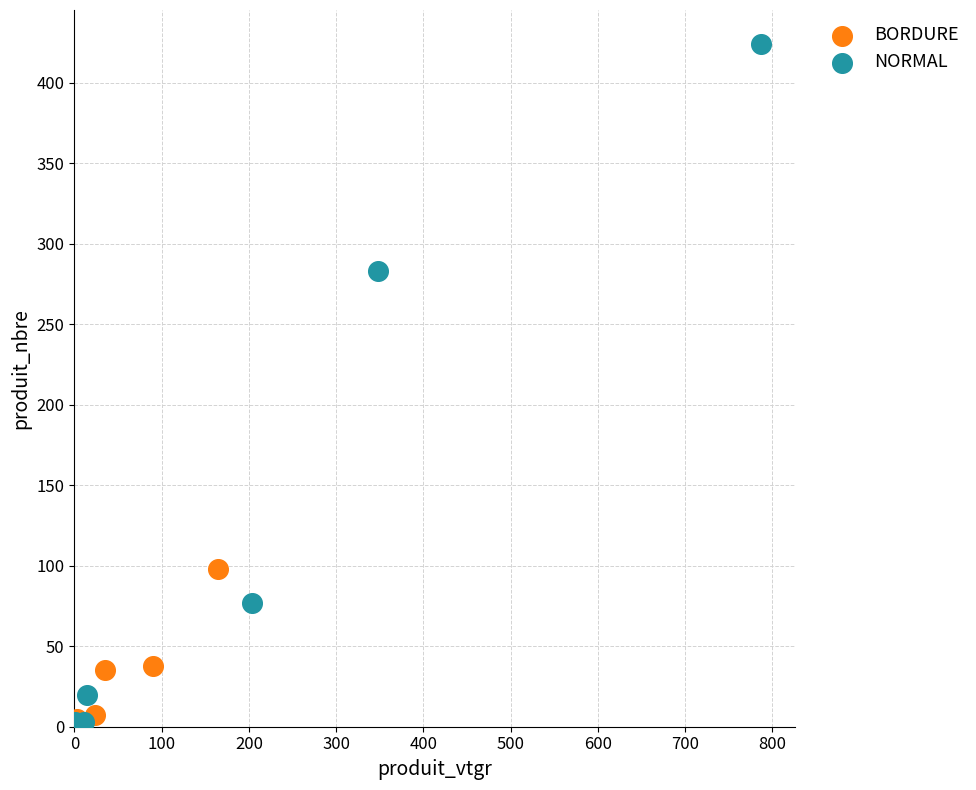

Which series contains the highest Y value?

NORMAL